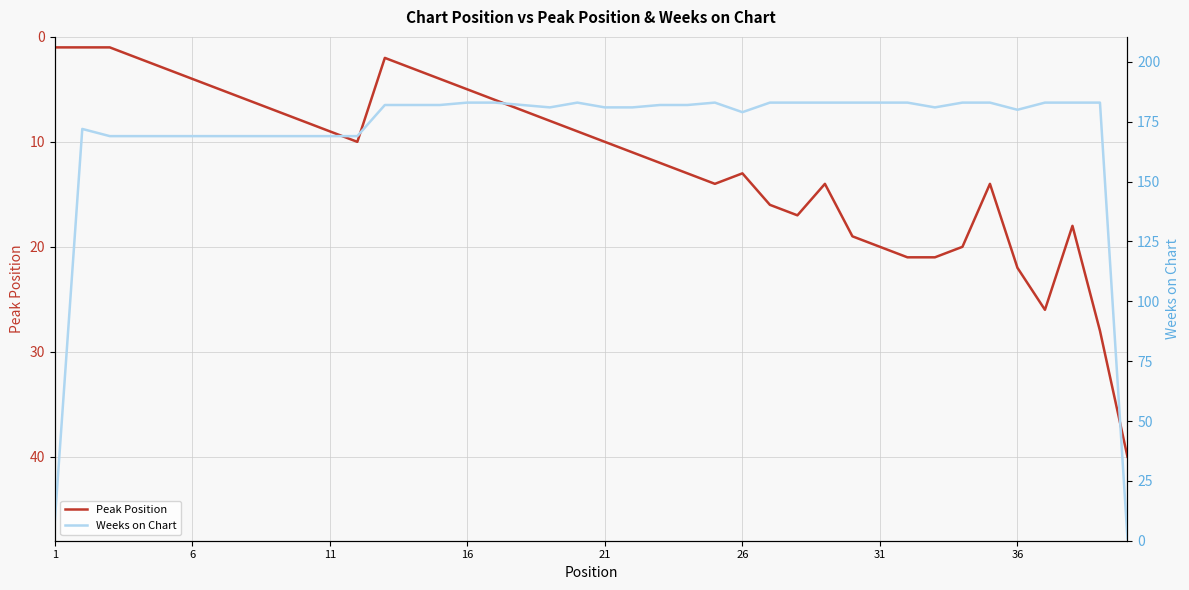

In Weeks on Chart, how many points are lower than both neighbors (excluding endpoints)?

4